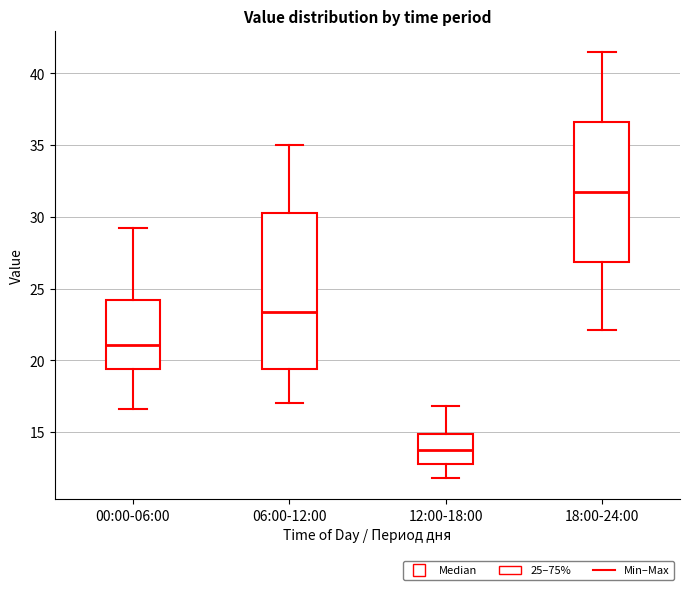

Where does the median line of the box for 00:00-06:00 sit on the y-axis? The values are not printed on the chart, so give them approximately, as read against the axis.

21.0